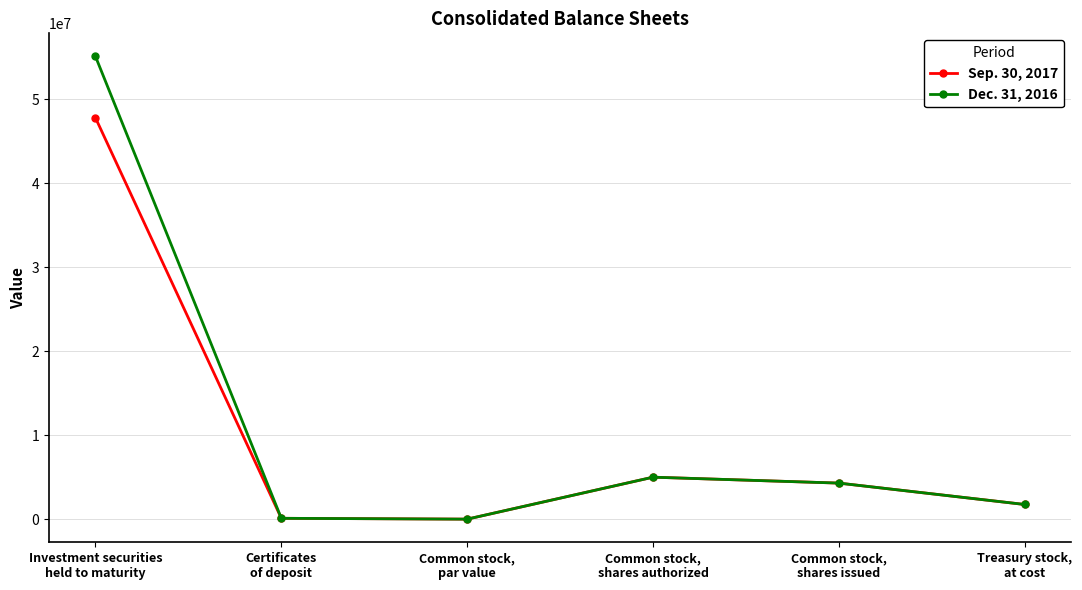

Is the value of Sep. 30, 2017 at Treasury stock,
at cost greater than the value of Dec. 31, 2016 at Investment securities
held to maturity?

No